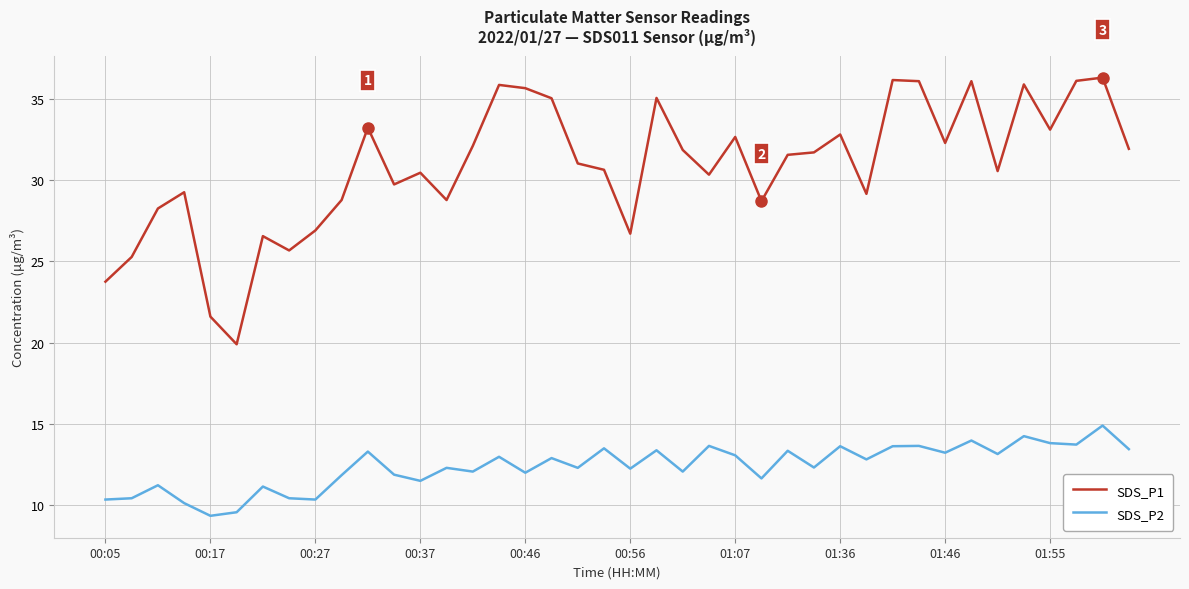

Which series has the largest total across all categories?

SDS_P1